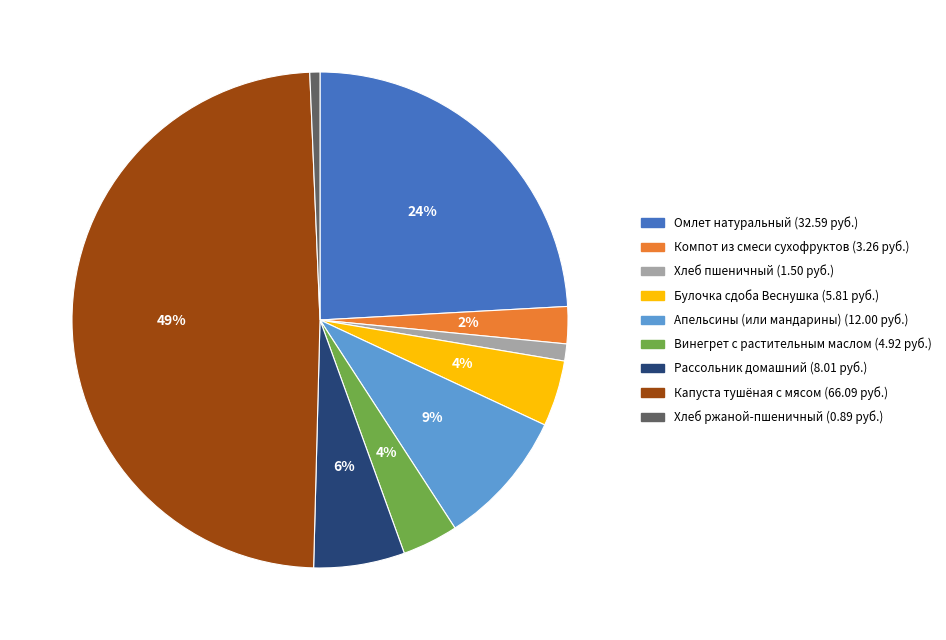

What is the largest slice in the pie chart?

Капуста тушёная с мясом